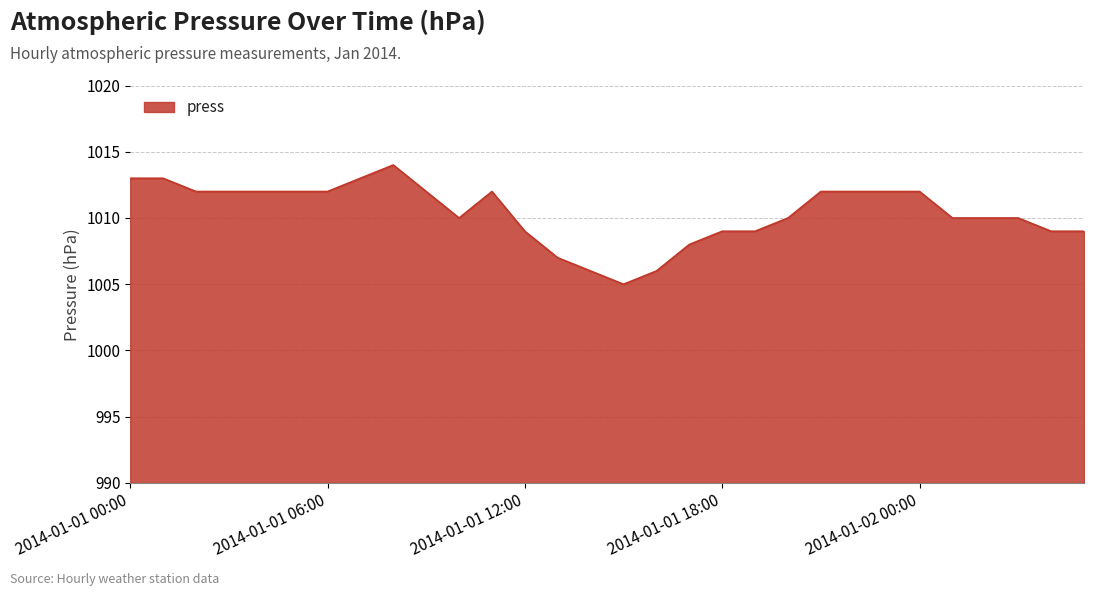

What is the greatest value displayed?

1014